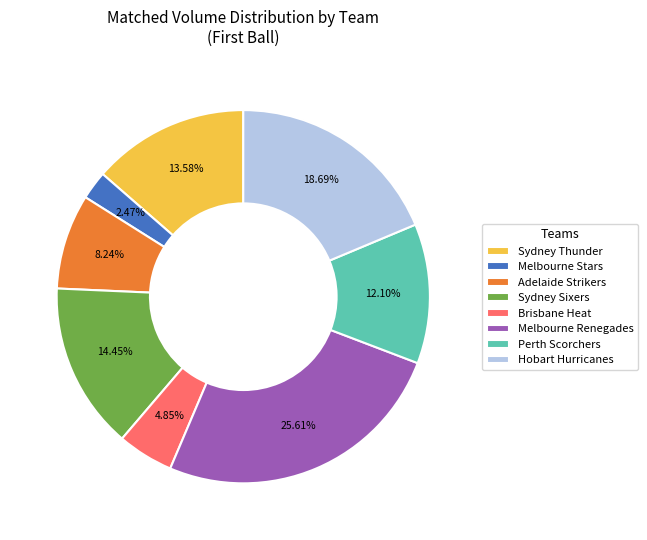

What percentage is NOT represented by Adelaide Strikers?

91.8%